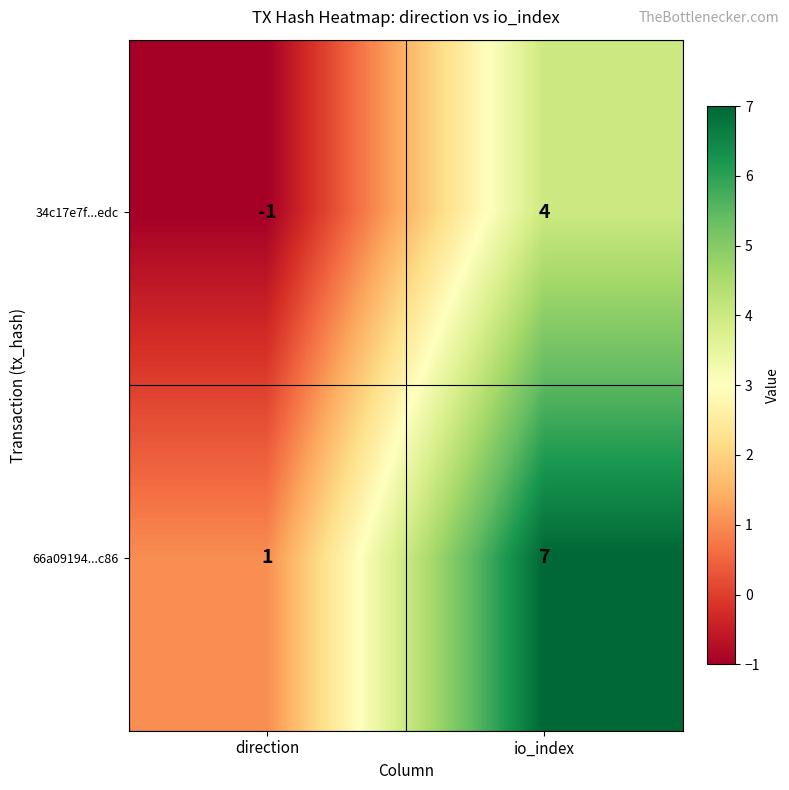

At direction, list the series in order from smallest to largest.

34c17e7f...edc, 66a09194...c86